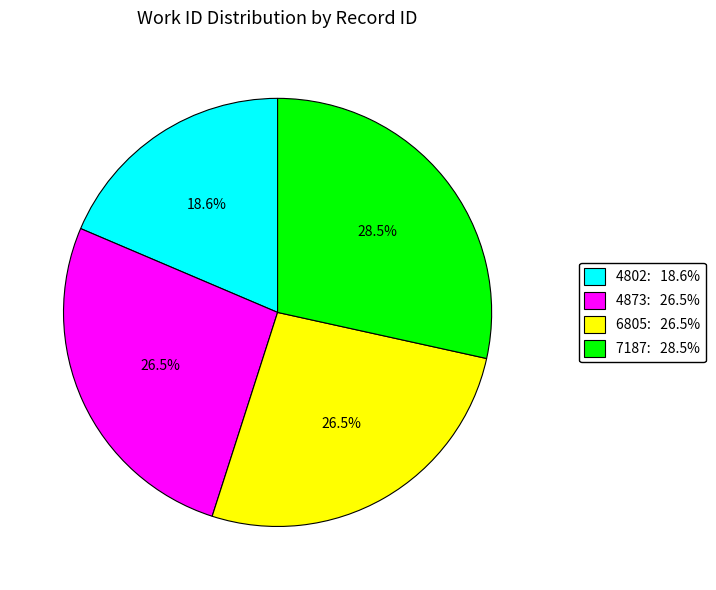

Count the number of slices in the pie.

4